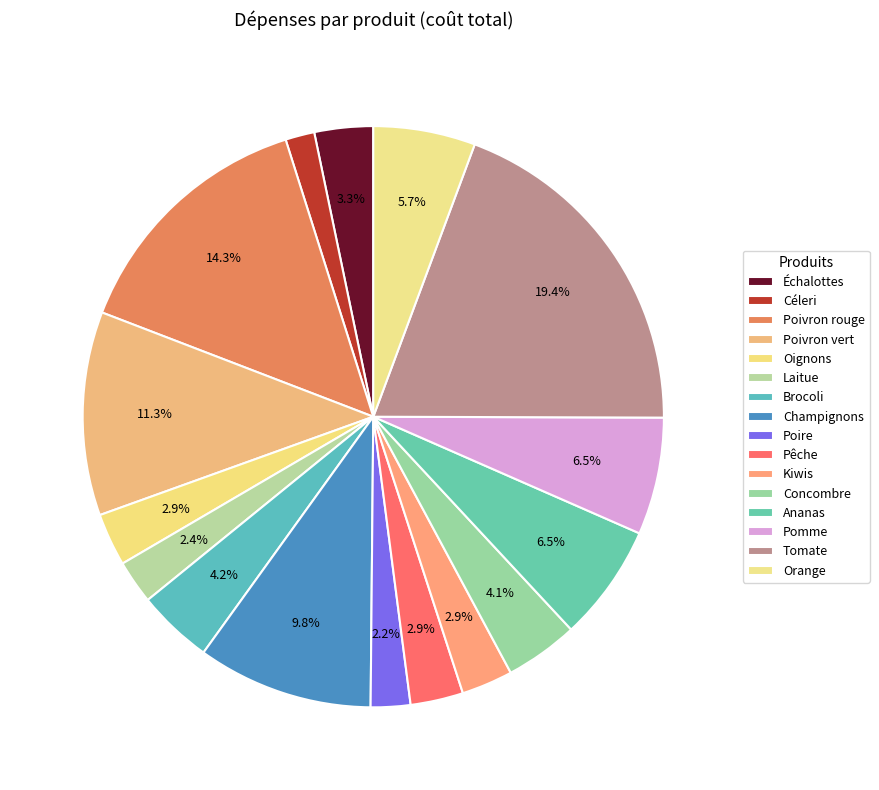

Rank the categories by value from lowest to highest.

Céleri, Poire, Laitue, Kiwis, Oignons, Pêche, Échalottes, Concombre, Brocoli, Orange, Ananas, Pomme, Champignons, Poivron vert, Poivron rouge, Tomate